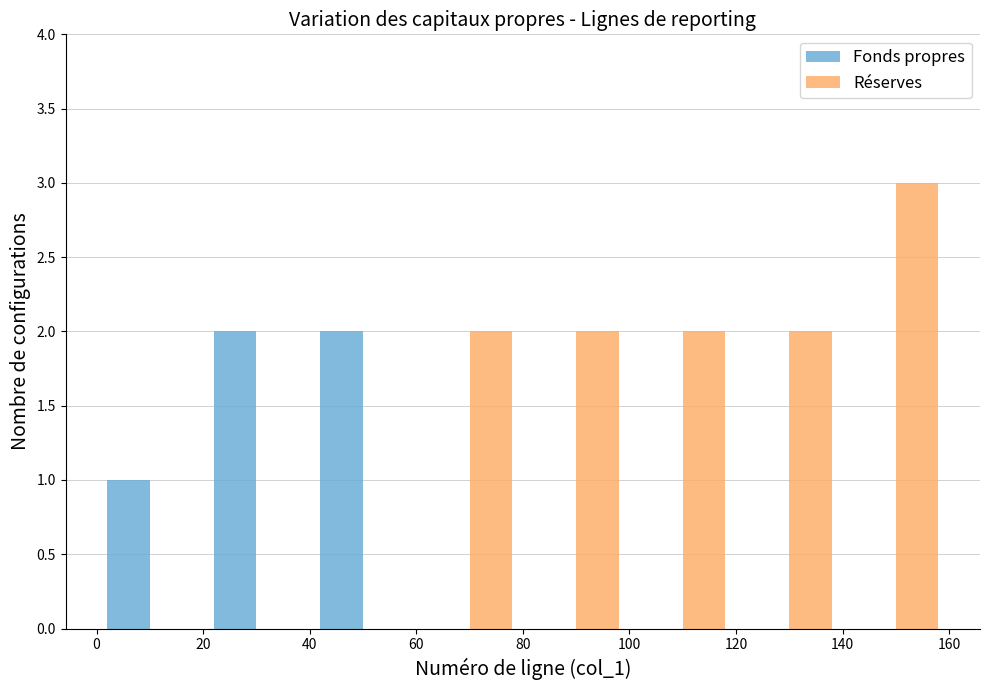

What is the sum of all Réserves values?

11